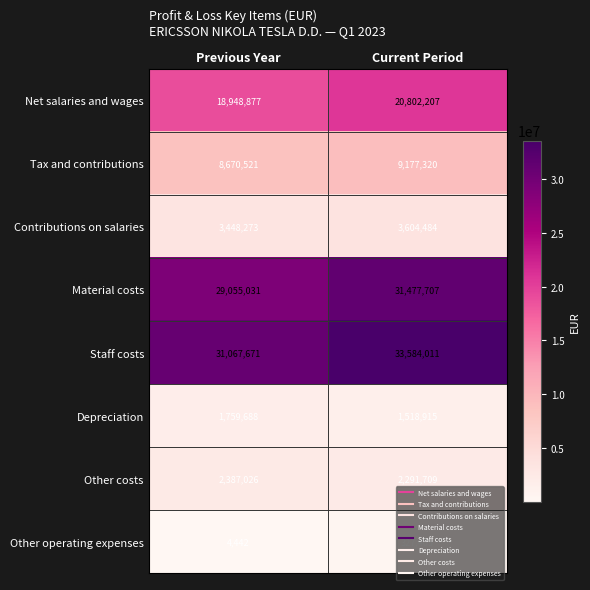

Which category has the highest value in the Other costs series?

Previous Year